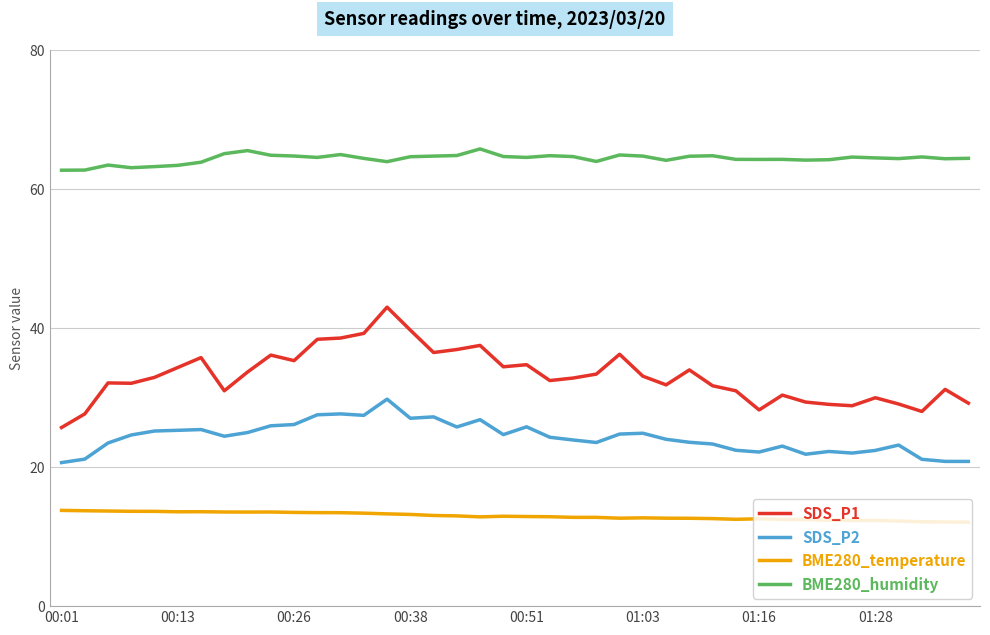

True or false: BME280_humidity and SDS_P2 intersect in this chart.

False